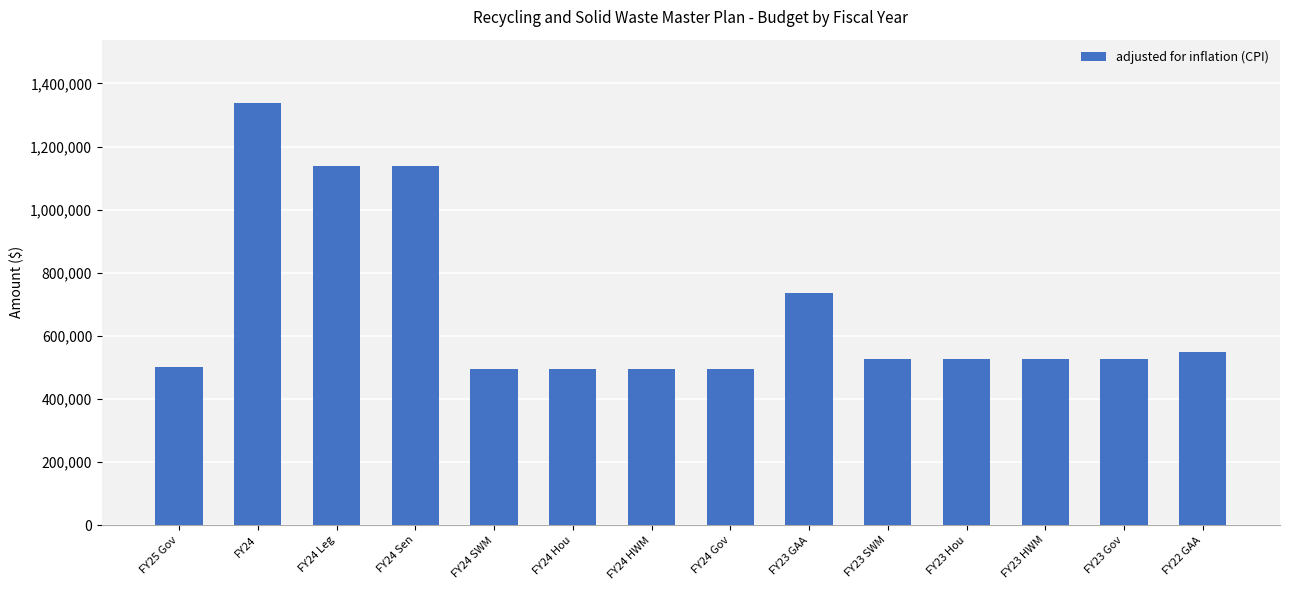

What is the sum of the values at FY24 Sen and FY23 GAA?

1877150